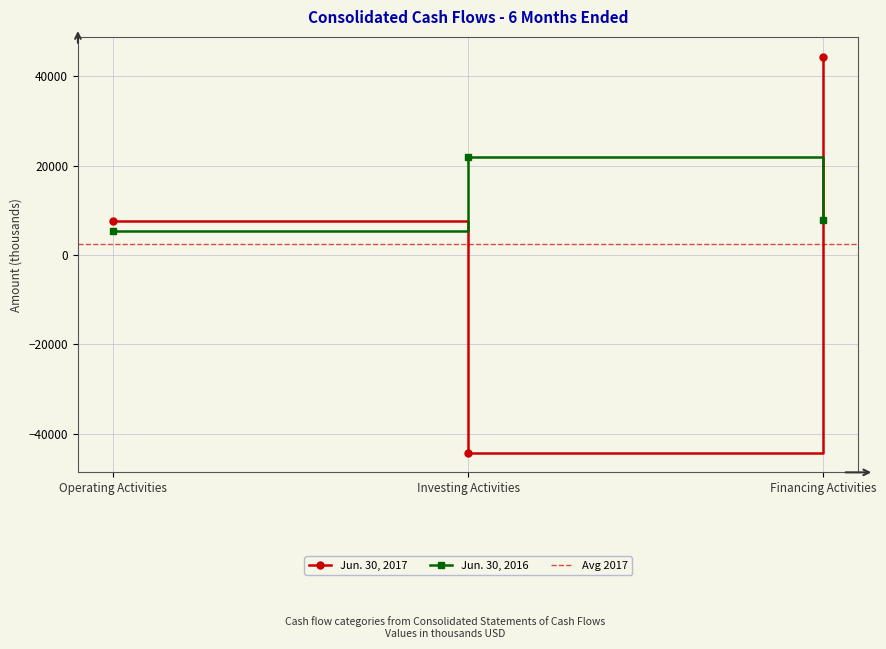

What is the label of the 3rd point from the right?

Operating Activities